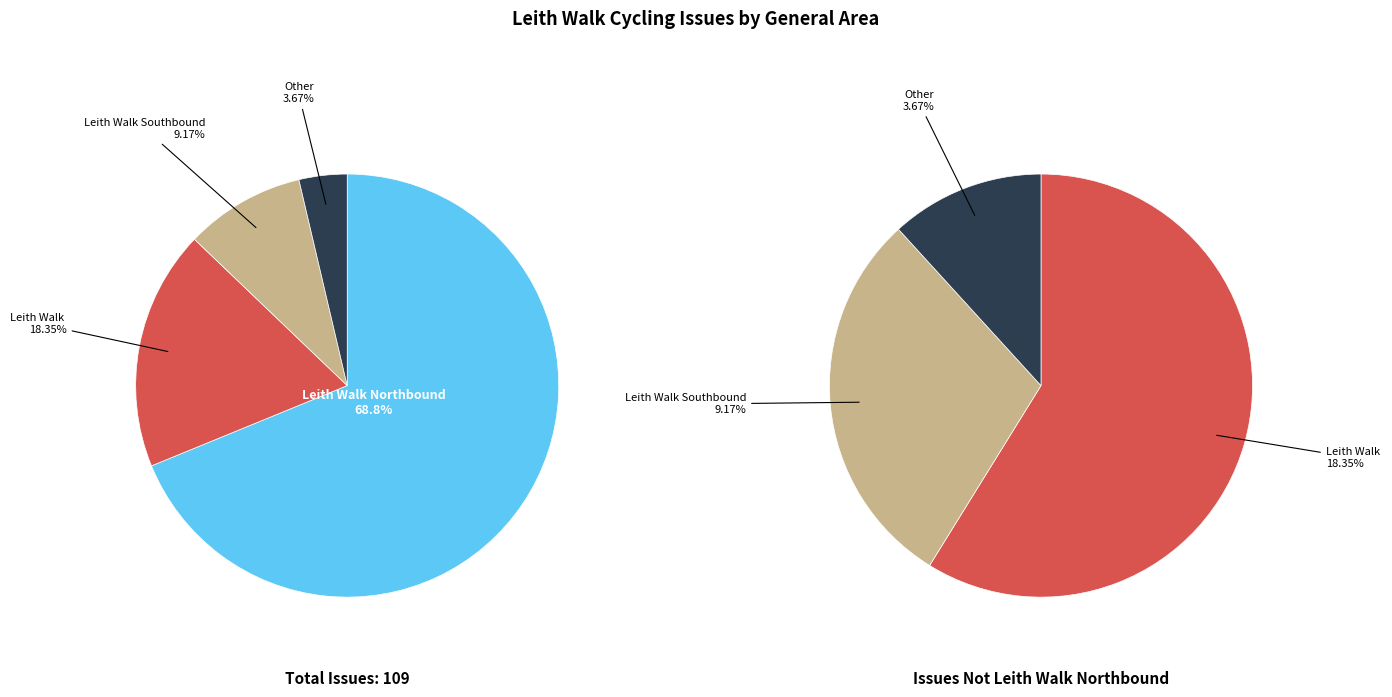

Approximately how many times larger is the value at Other compared to Leith Walk?

0.2